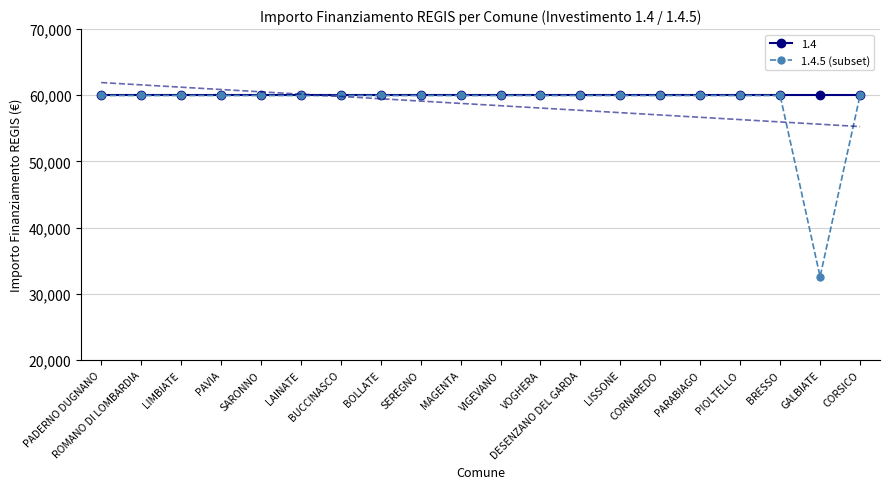

The chart shows a value of 9065 at GALBIATE. True or false?

False